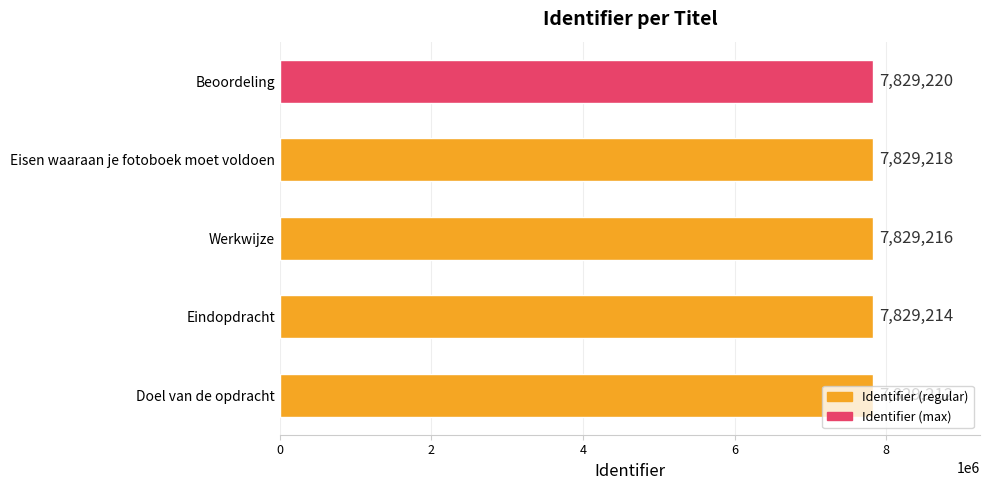

Where is the data nearest to the value 7829216?

Werkwijze